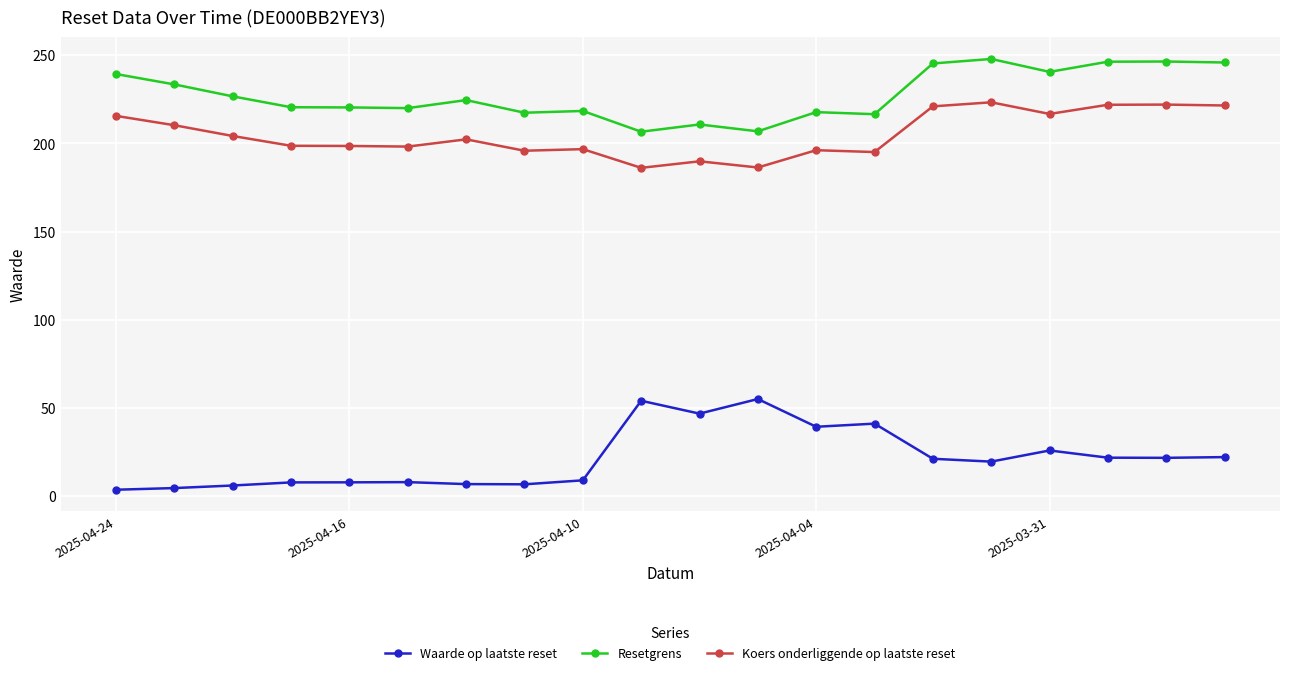

True or false: Resetgrens and Waarde op laatste reset cross at least once.

False